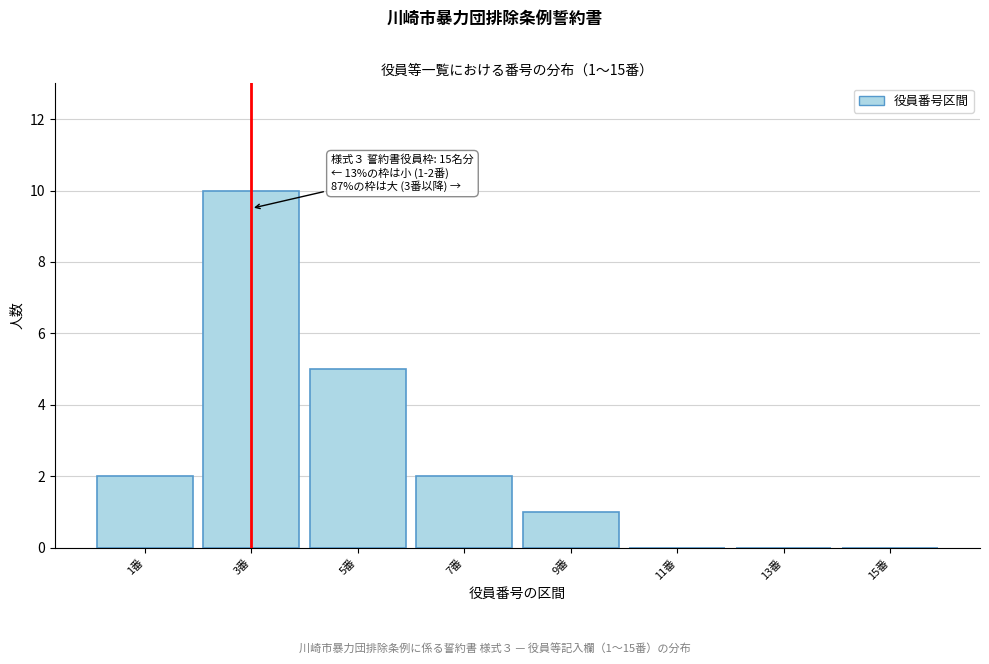

Reading right to left, transcribe all the data shown in this chart.

15番=0	13番=0	11番=0	9番=1	7番=2	5番=5	3番=10	1番=2